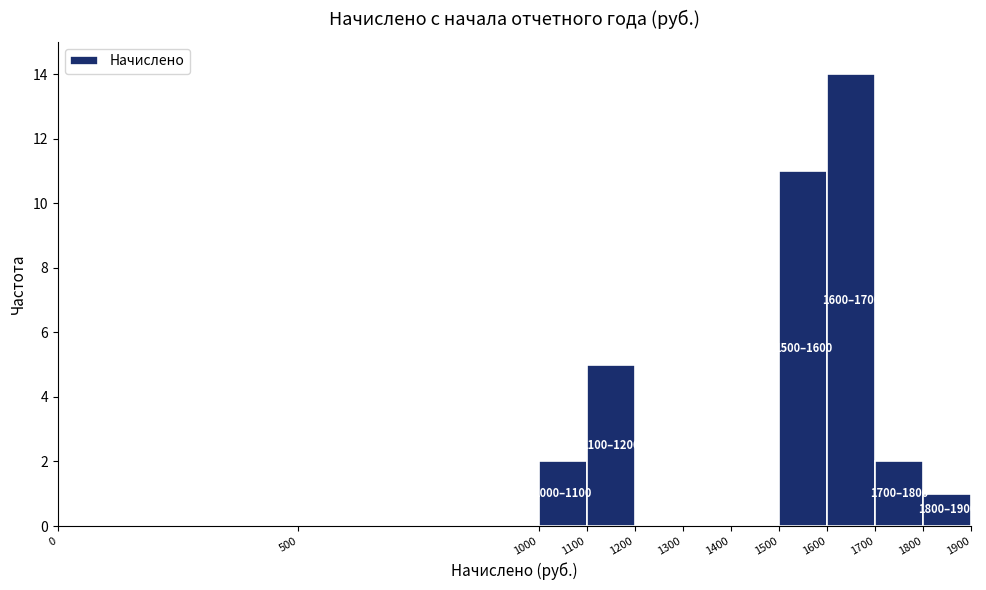

Which range on the x-axis has the tallest bar?

1600 to 1700